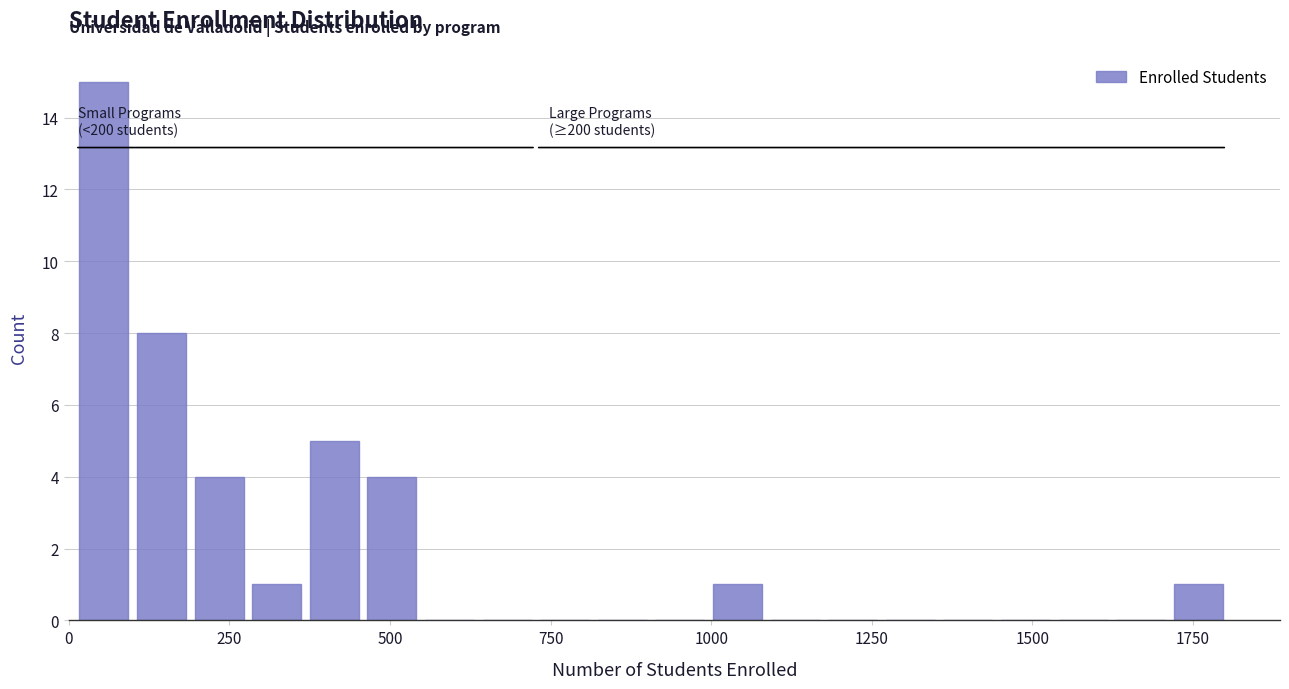

Read against the x-axis, roughly where is the centre of the tallest bar?

50